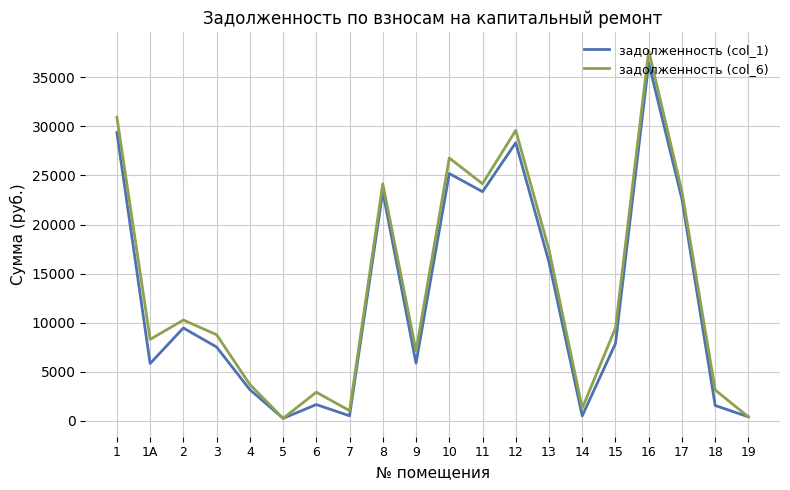

True or false: задолженность (col_6) has more than 0 interior local peaks.

True